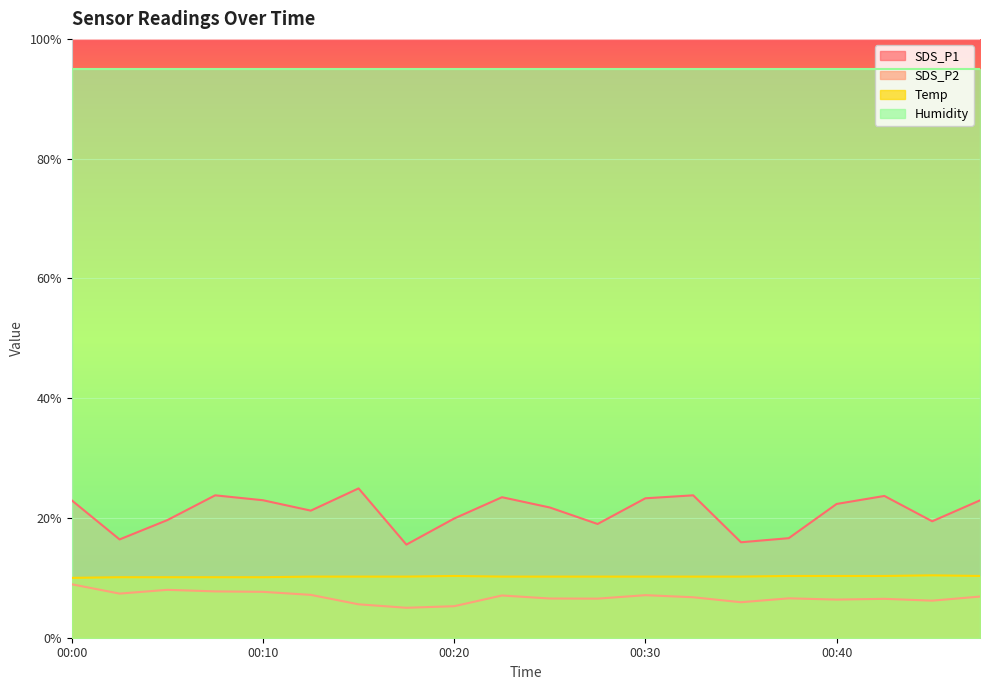

Count the number of data series in this chart.

4